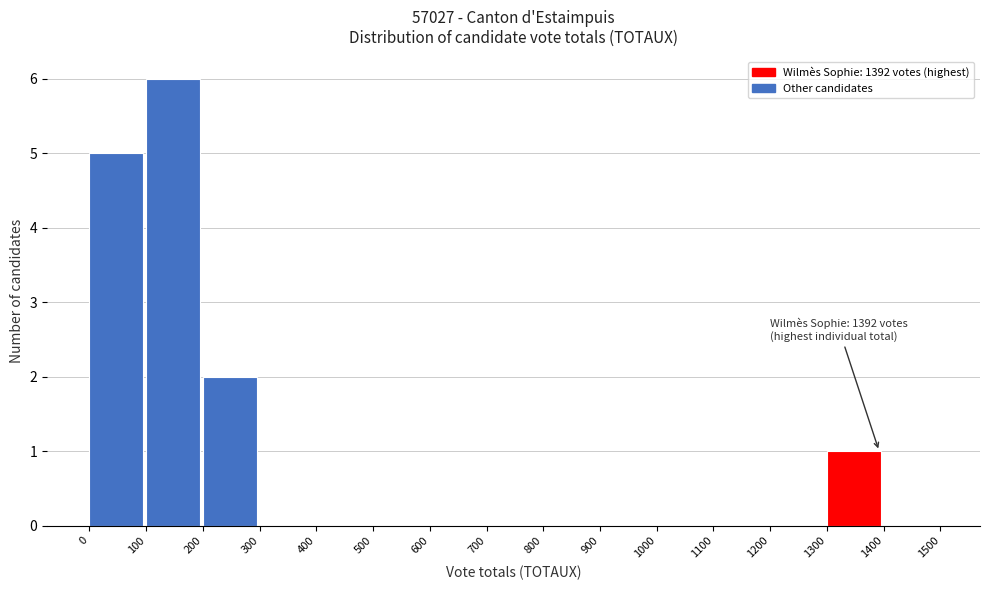

Which range on the x-axis has the tallest bar?

100 to 200